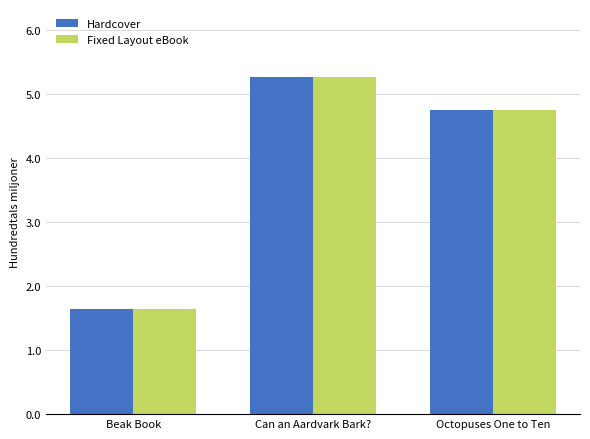

What position from the left is Can an Aardvark Bark??

2